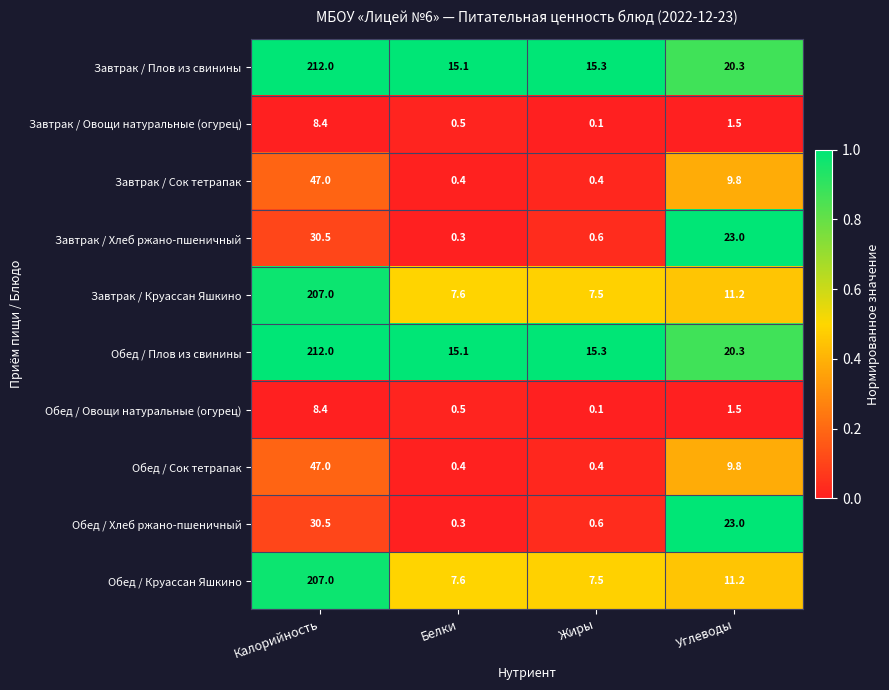

At which category does the chart reach its peak across all series?

Калорийность